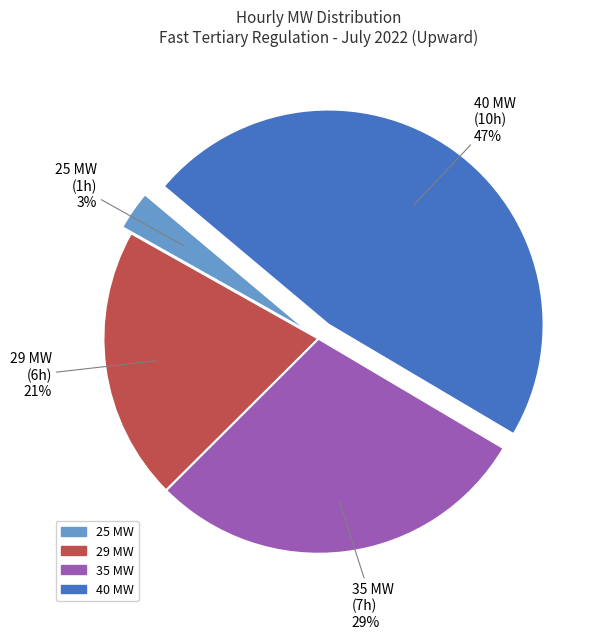

Is there any slice that represents more than half of the pie?

No